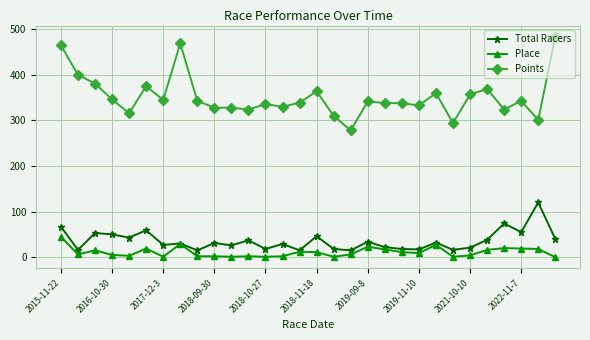

Rank the series by their maximum value, from lowest to highest.

Place, Total Racers, Points